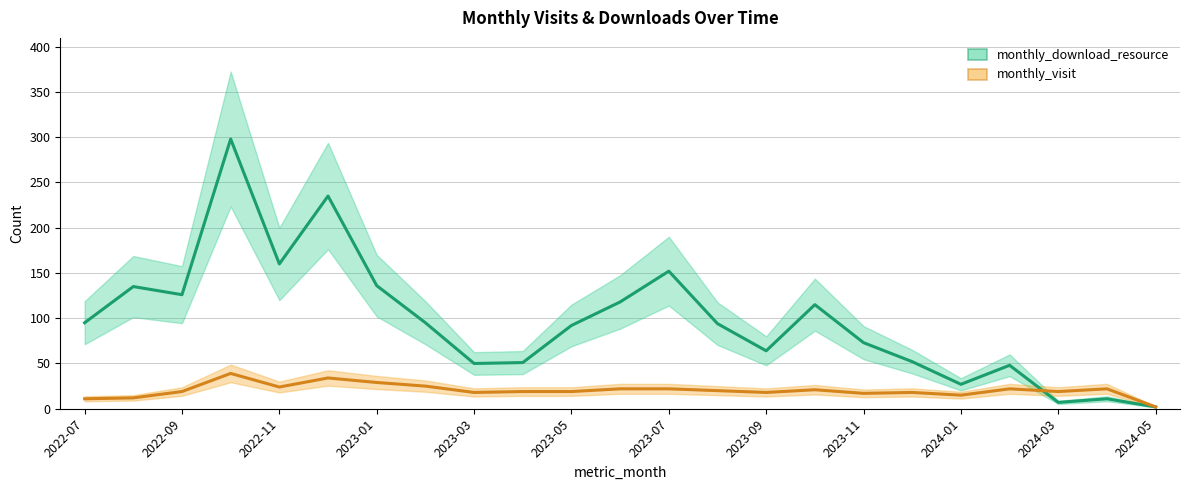

At which label does monthly_download_resource first exceed 94?

2022-07